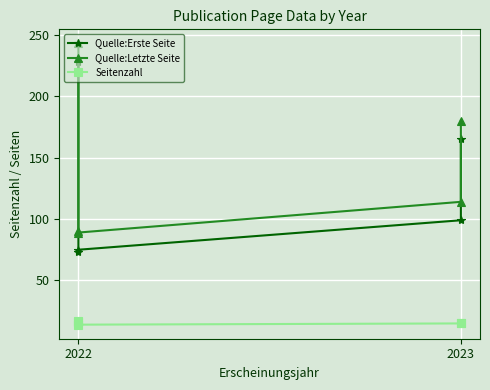

True or false: Quelle:Letzte Seite and Quelle:Erste Seite intersect in this chart.

False